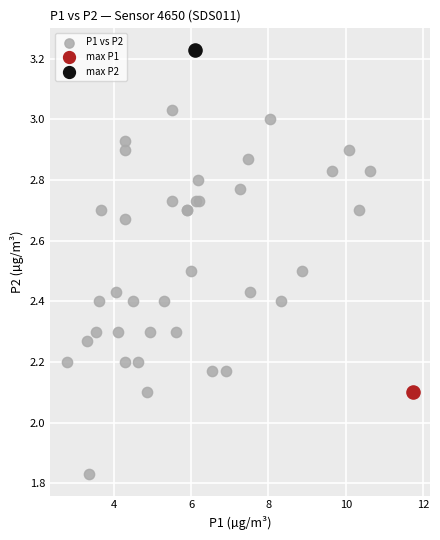

What are all the series names shown in the legend?

P1 vs P2, max P1, max P2